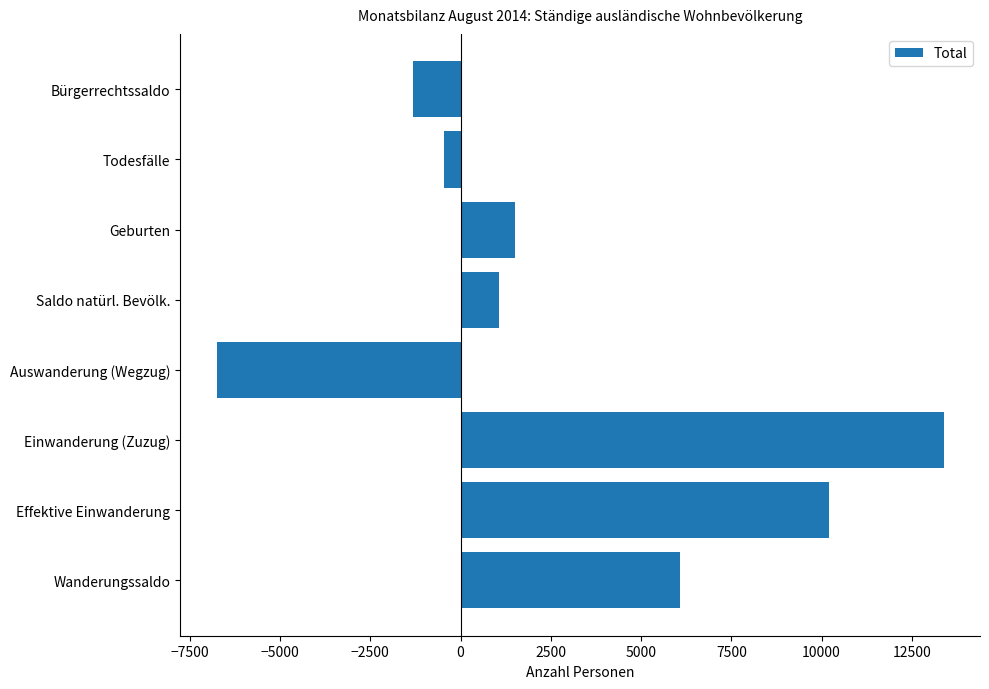

How many values are above zero?

5